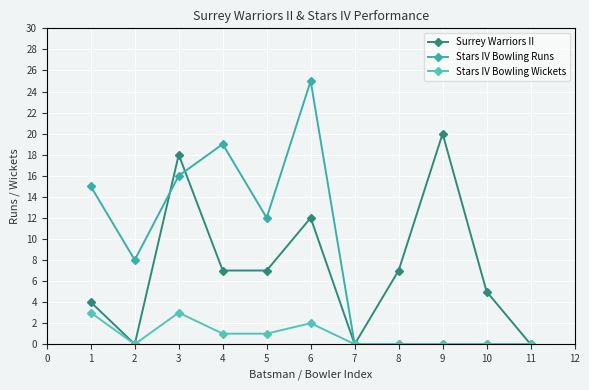

At which category is the sum across all series the highest?

6